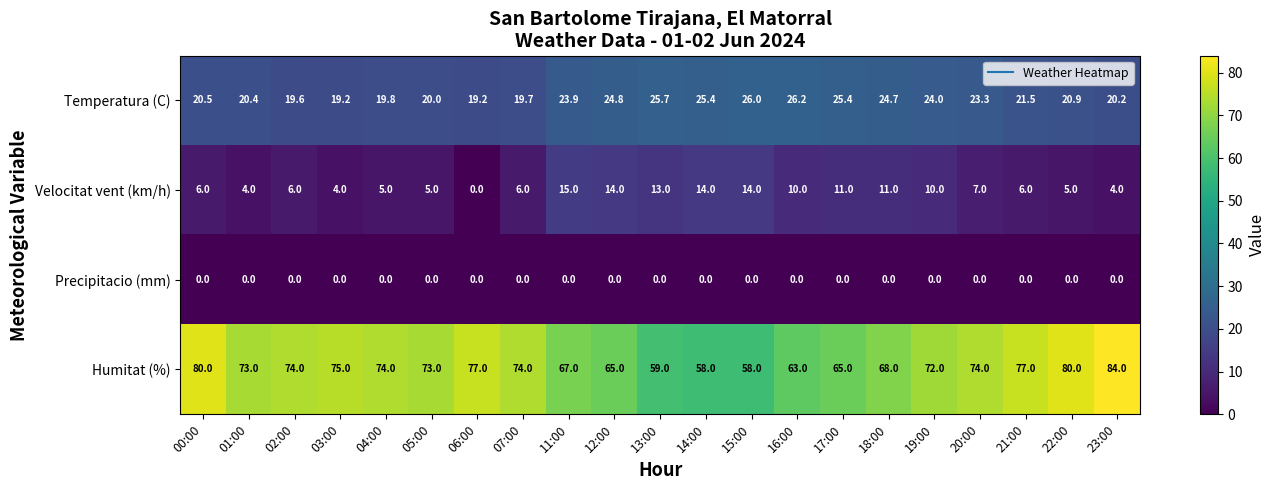

Rank the series at 17:00 from lowest to highest value.

Precipitacio (mm), Velocitat vent (km/h), Temperatura (C), Humitat (%)